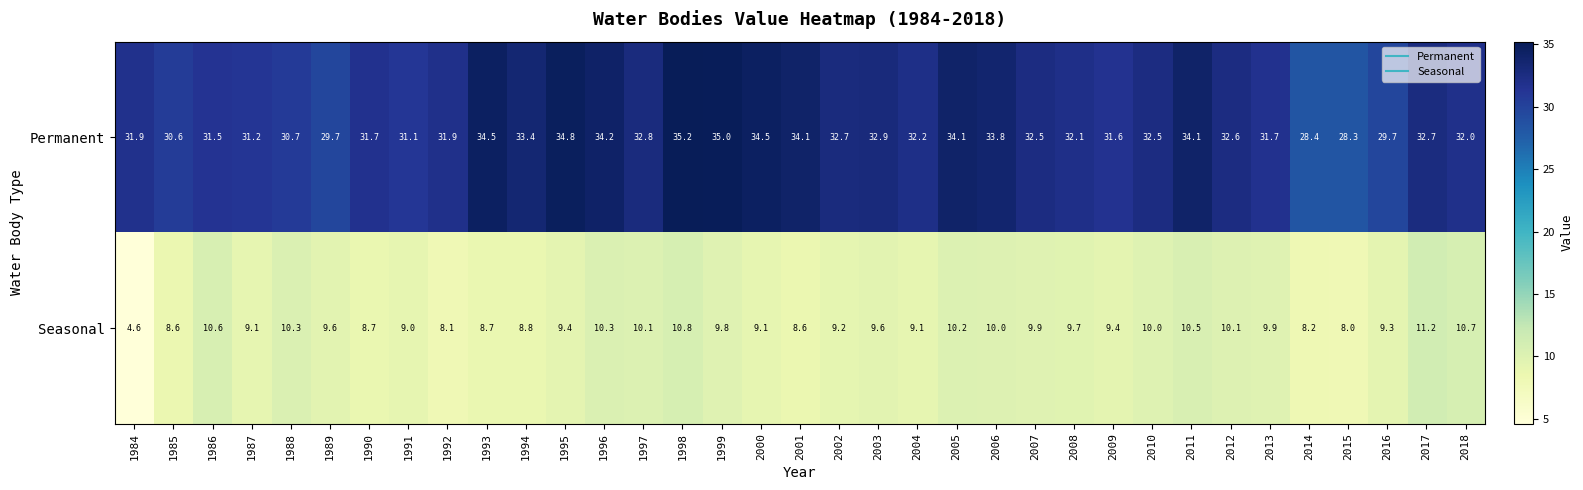

Read the Seasonal value at 2011.

10.5